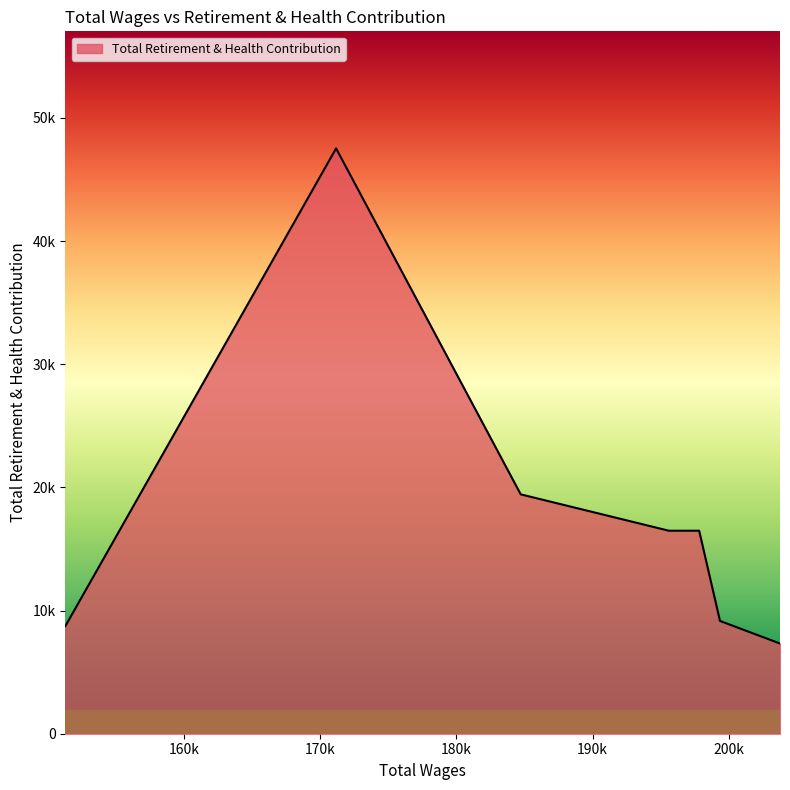

Which category has the highest value across all series?

171159.0